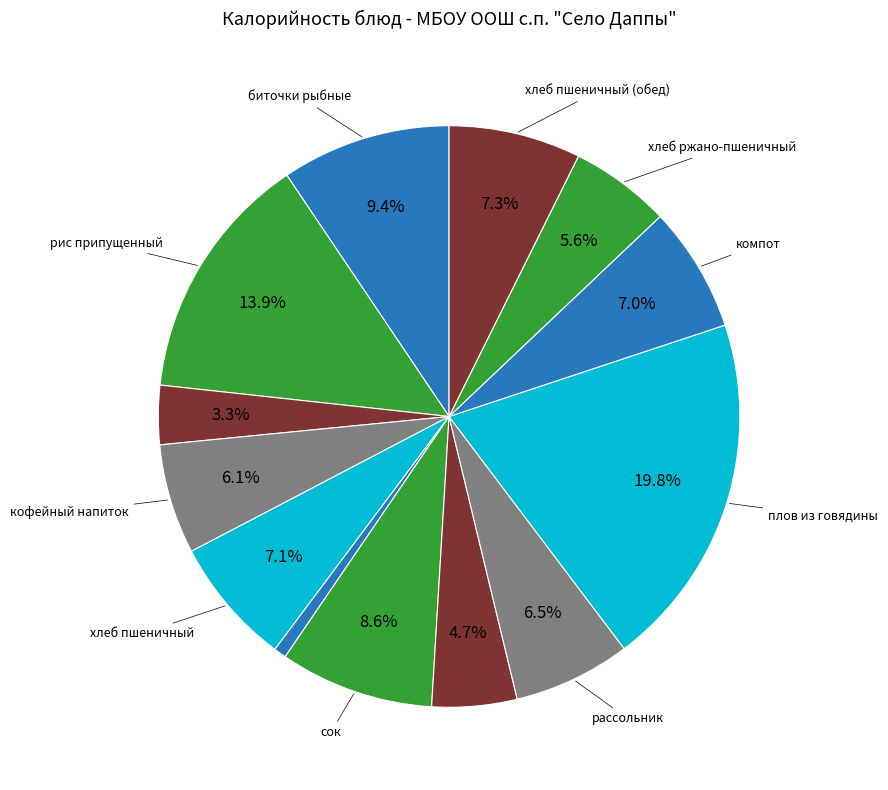

Which category has the smallest portion of the pie?

помидор свежий